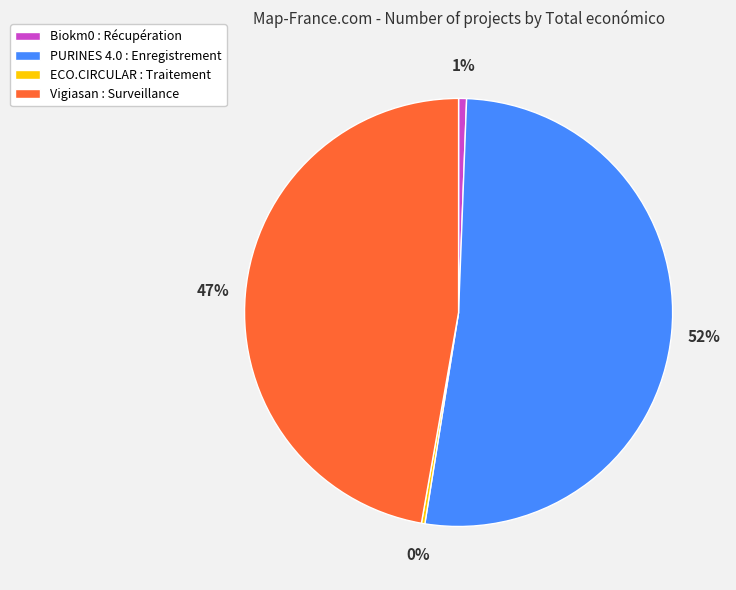

Between Vigiasan : Surveillance and Biokm0 : Récupération, which is larger?

Vigiasan : Surveillance